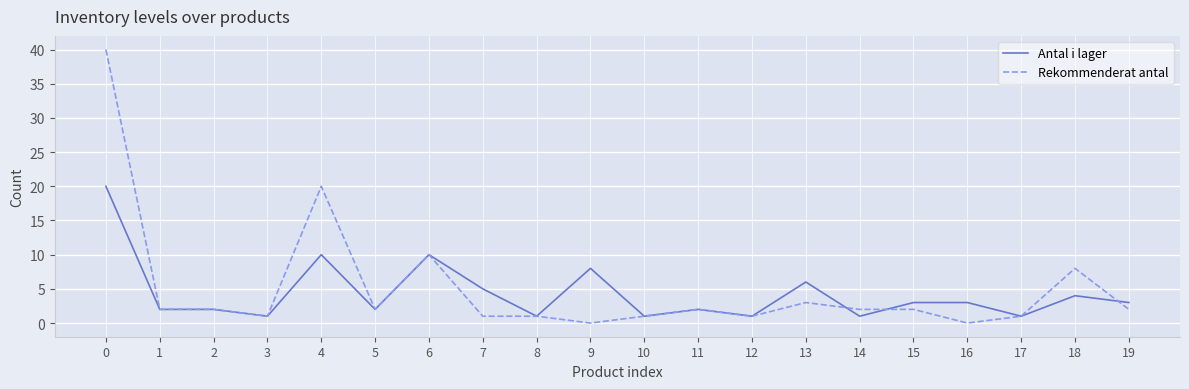

Which series has the largest range (max minus min)?

Rekommenderat antal